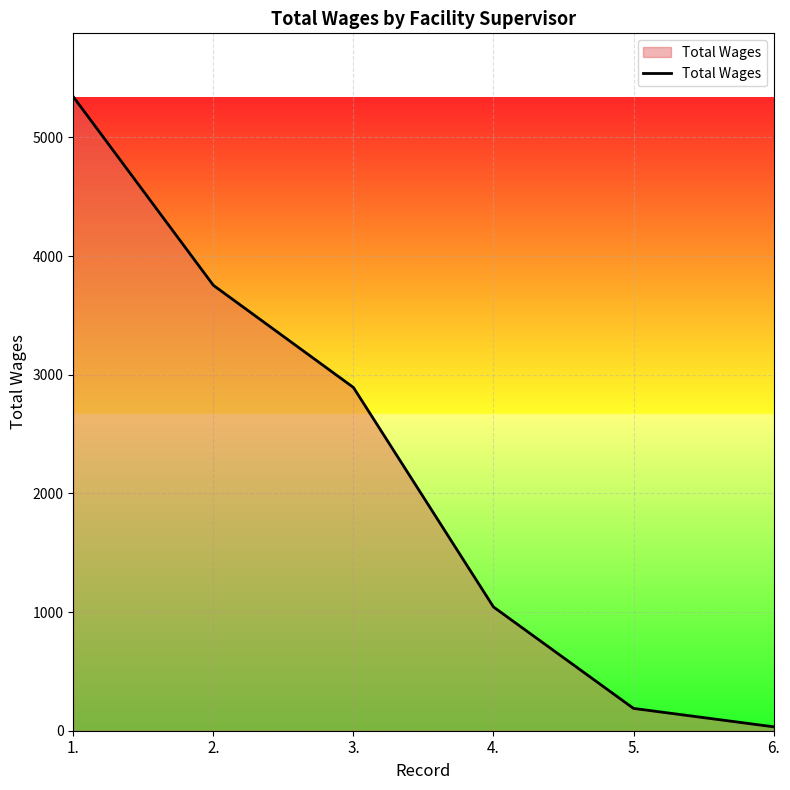

True or false: the data shows 5741 at 2..

False